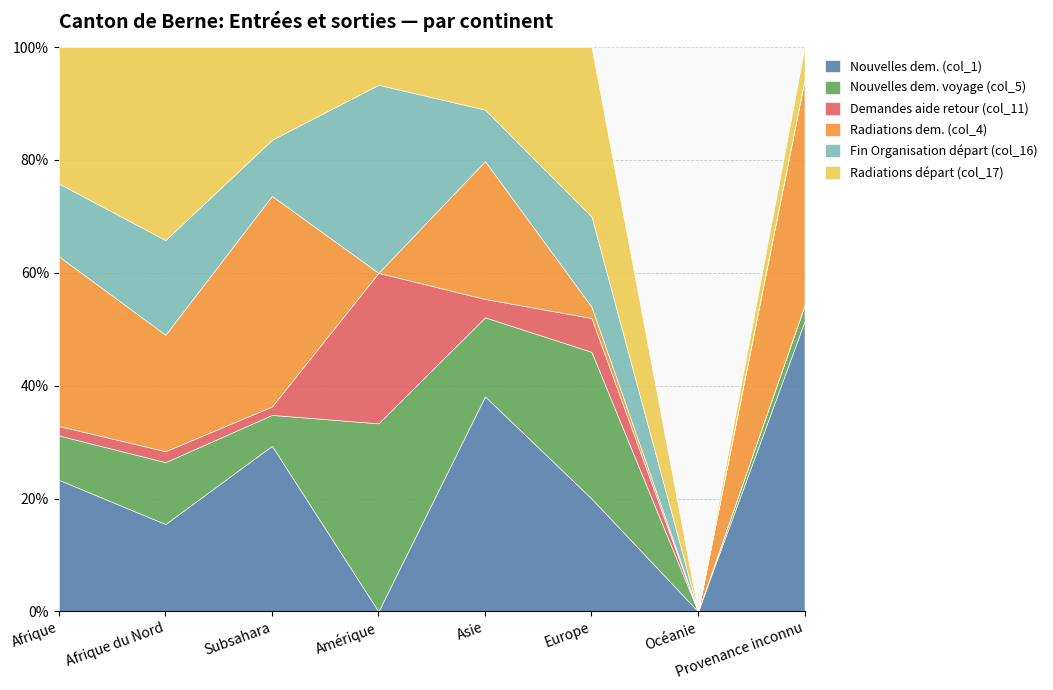

How many intersections are there between Demandes aide retour (col_11) and Radiations départ (col_17)?

2